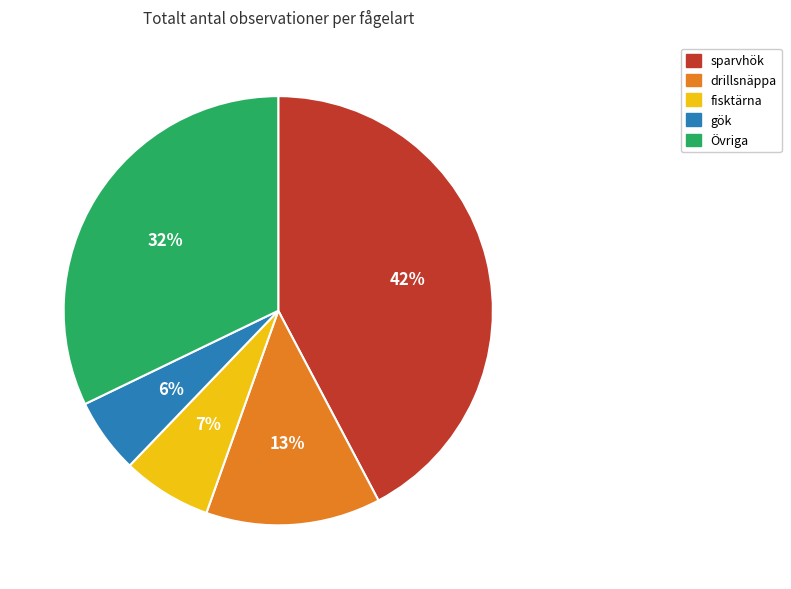

To the nearest percent, what is the average slice percentage?

20%